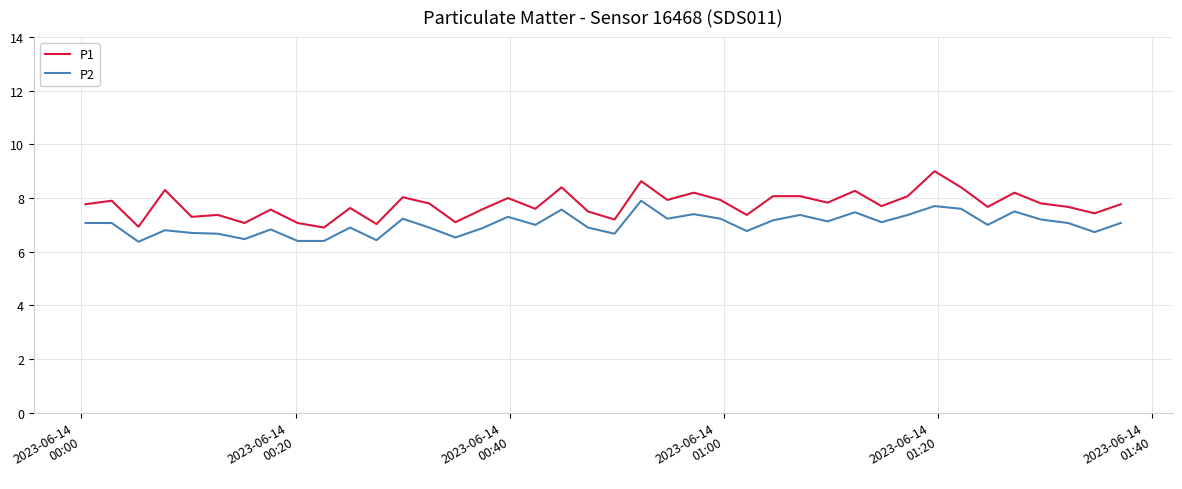

What is the maximum value shown in the chart?

9.0